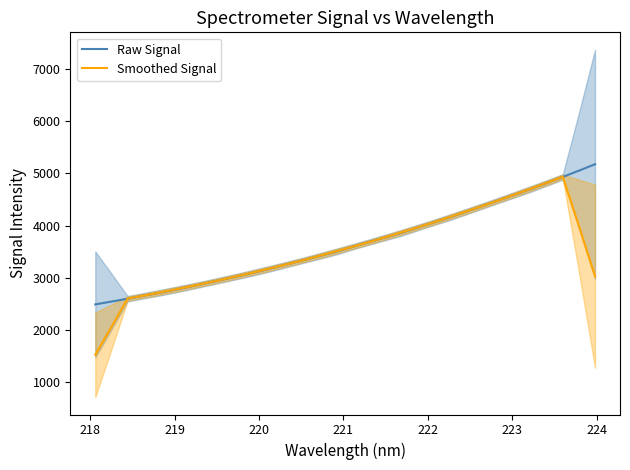

Does the chart display data point markers on the line(s)?

No